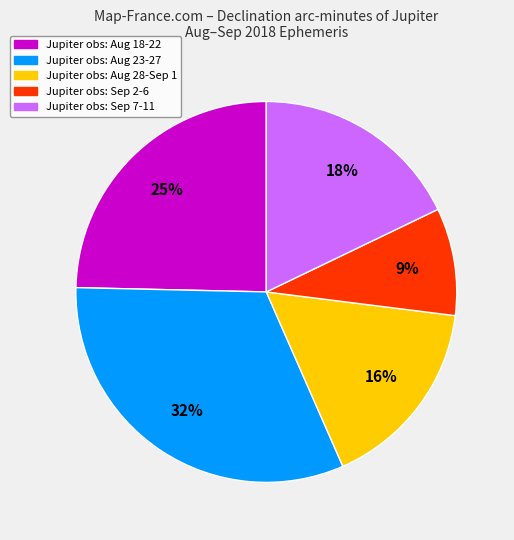

Is it true that Jupiter obs: Aug 18-22 is 25% of the pie?

True